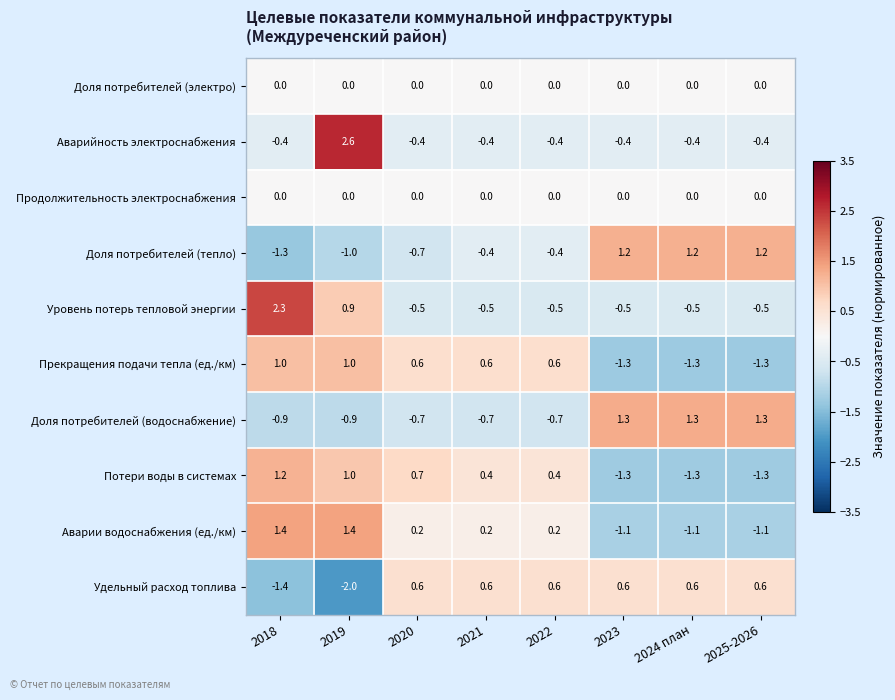

What is the difference between the maximum and minimum values in the Доля потребителей (водоснабжение) series?

2.2